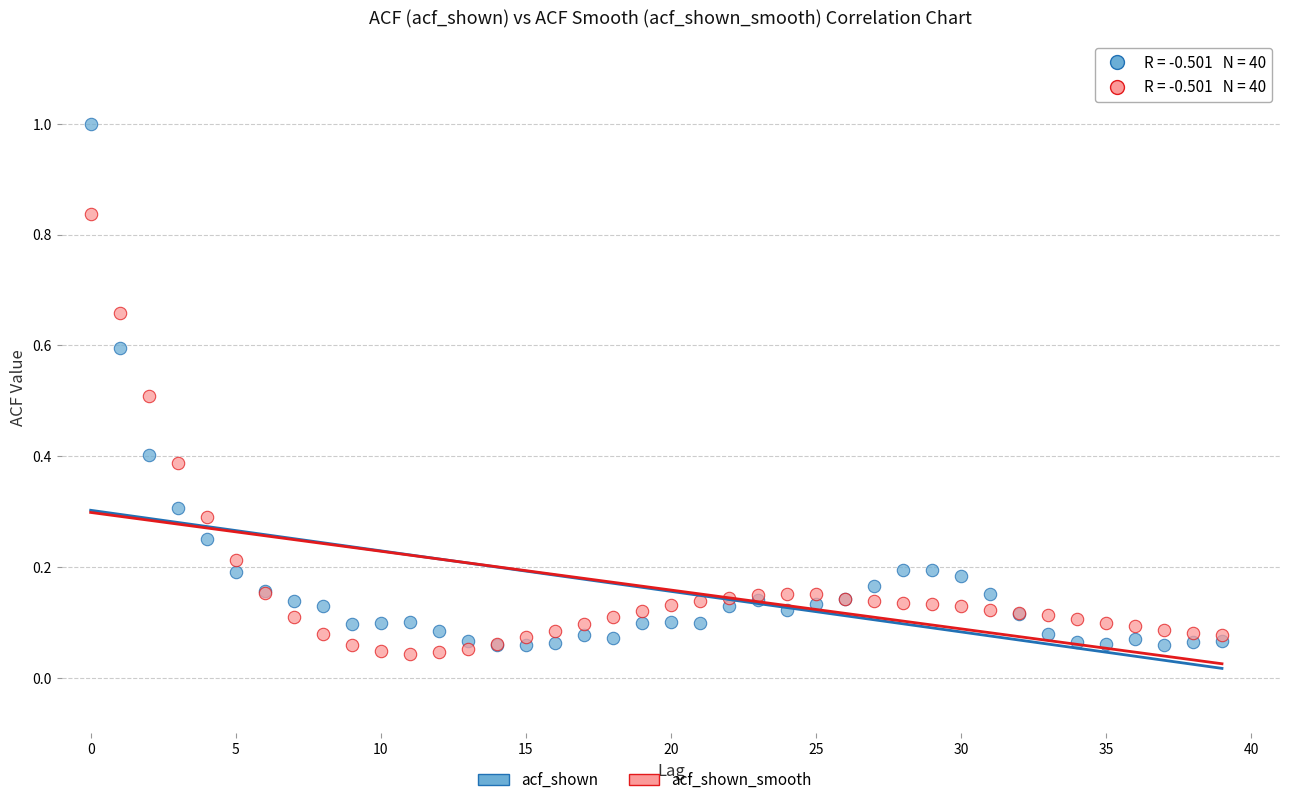

Which series contains the highest Y value?

acf_shown